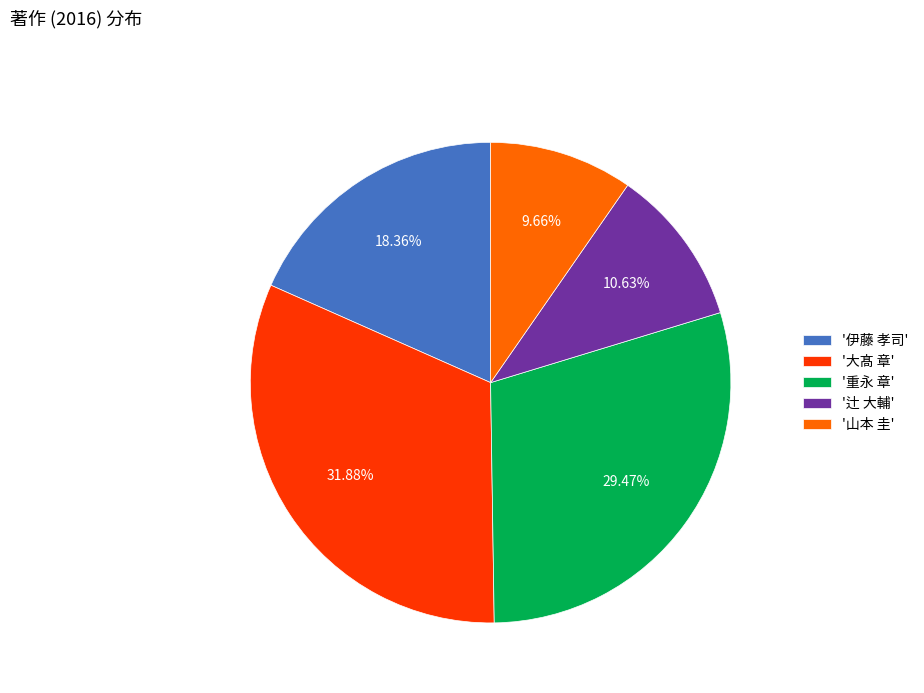

Which slice is the smallest?

'山本 圭'